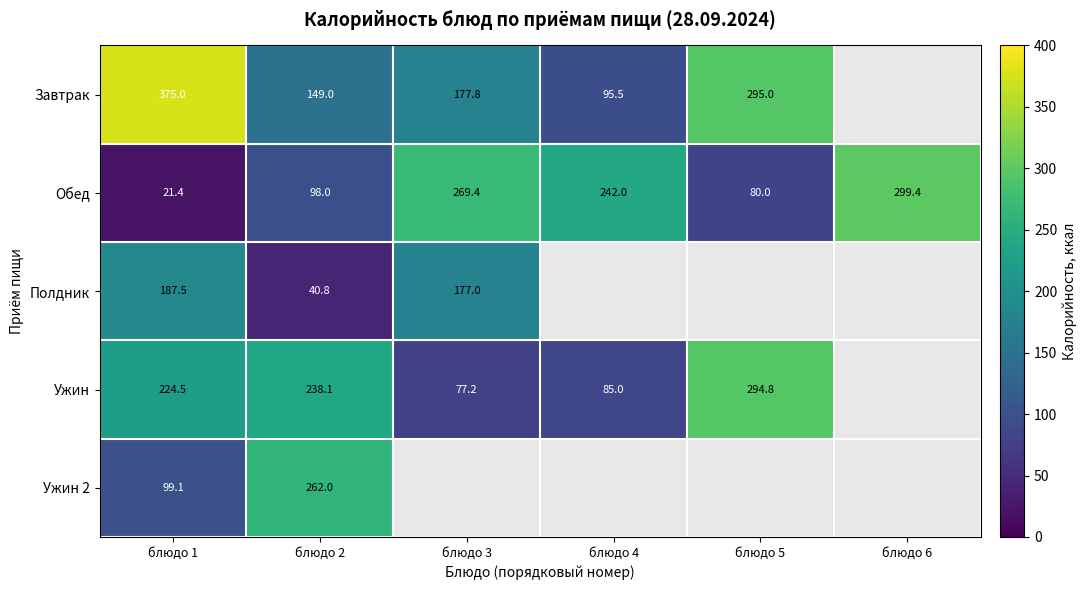

What is the minimum value shown in the chart?

21.4